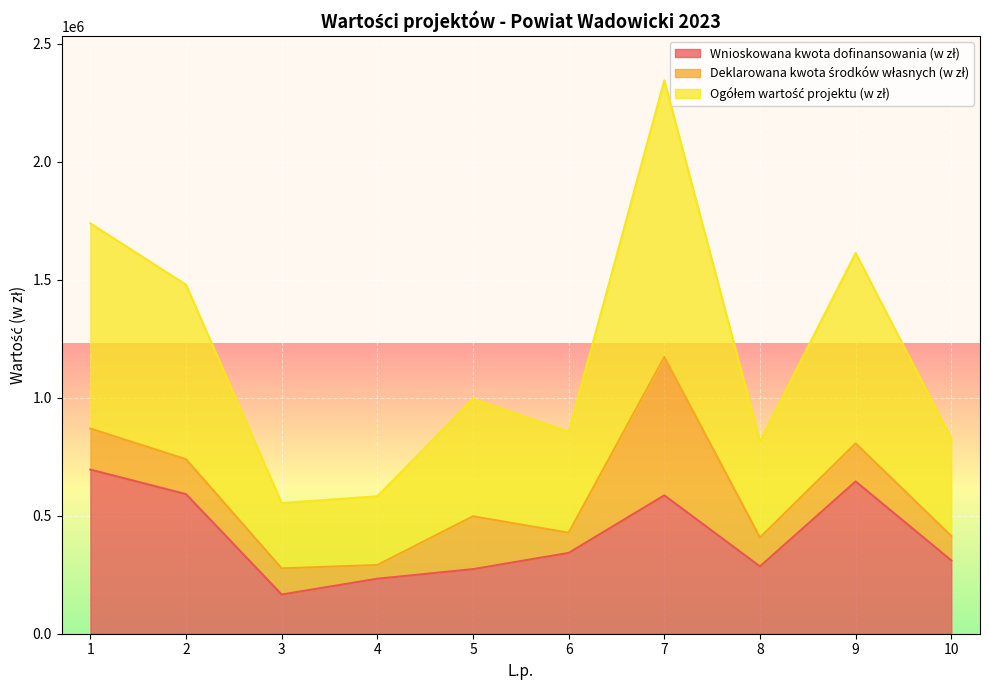

At which category is the sum across all series the highest?

7